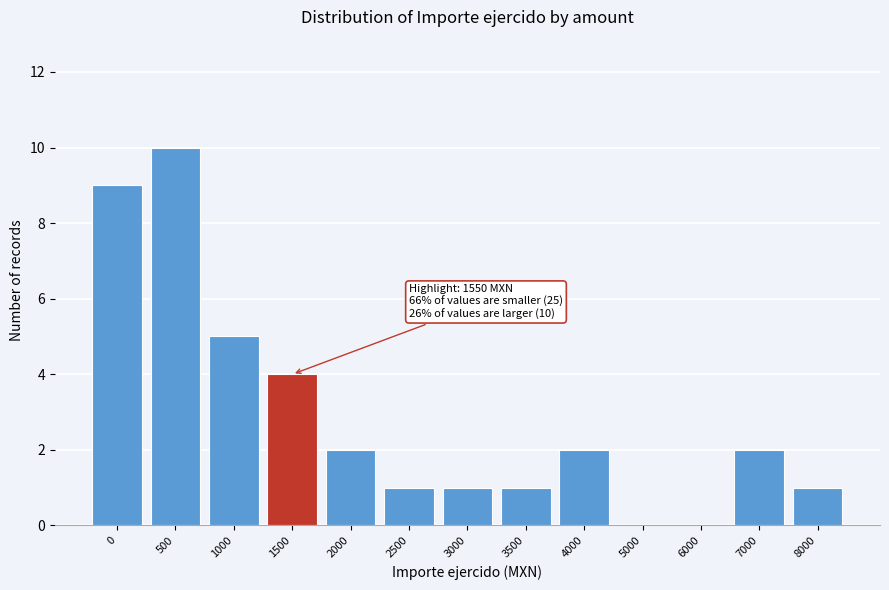

Reading left to right, extract all data points from this chart.

0=9	500=10	1000=5	1500=4	2000=2	2500=1	3000=1	3500=1	4000=2	5000=0	6000=0	7000=2	8000=1